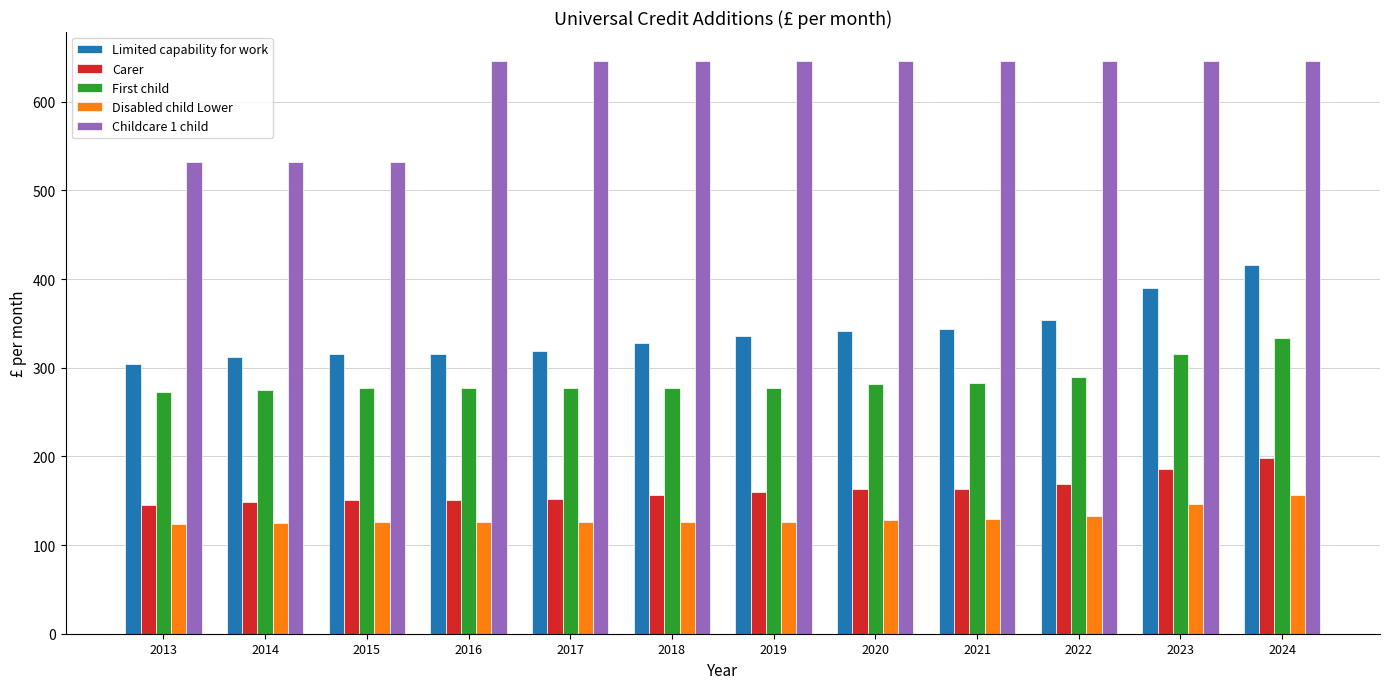

What are all the series names shown in the legend?

Limited capability for work, Carer, First child, Disabled child Lower, Childcare 1 child